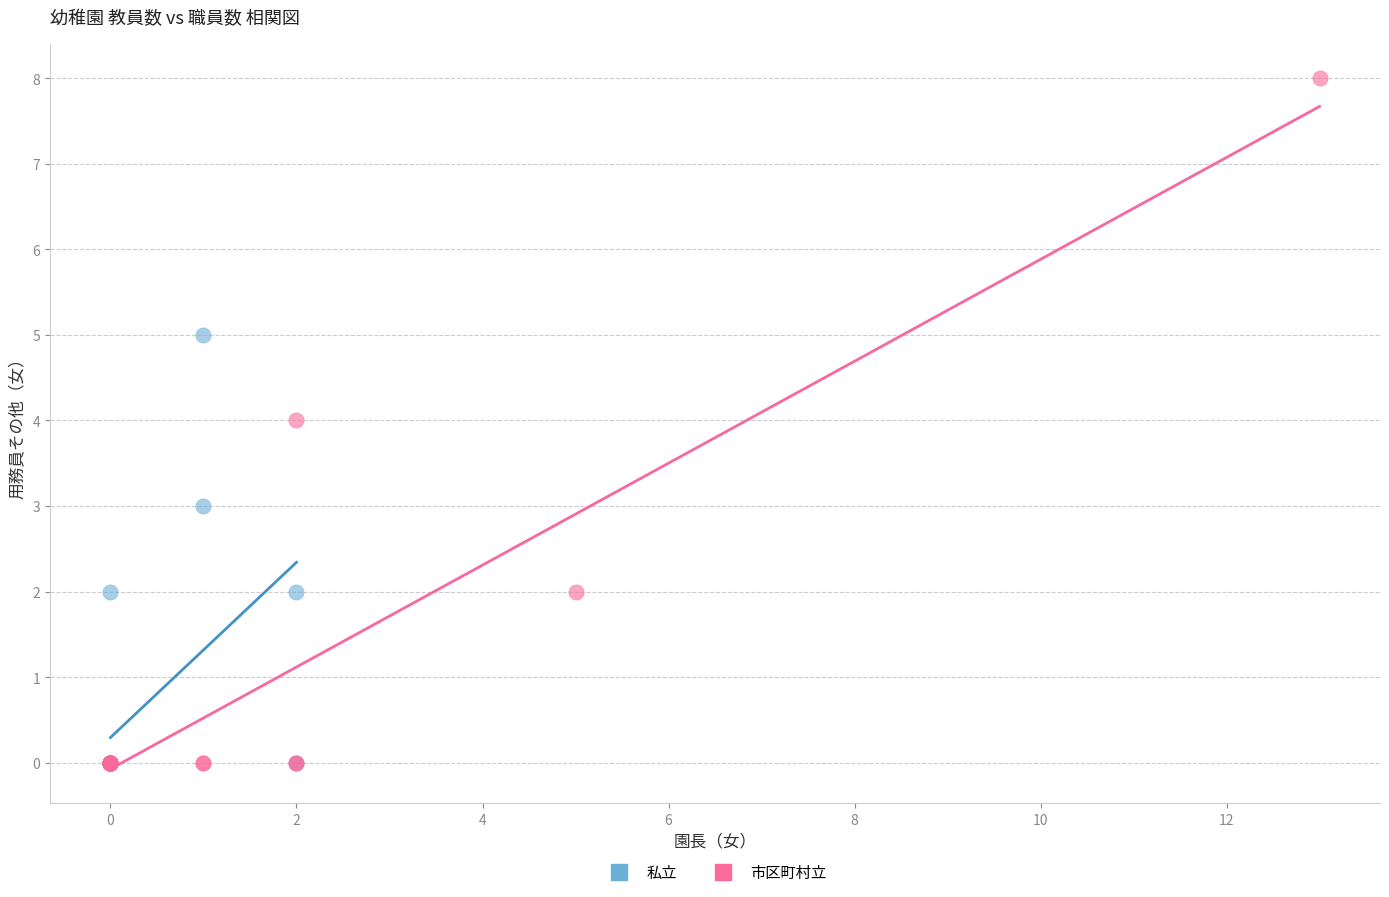

Which series has the largest Y range (max minus min)?

市区町村立